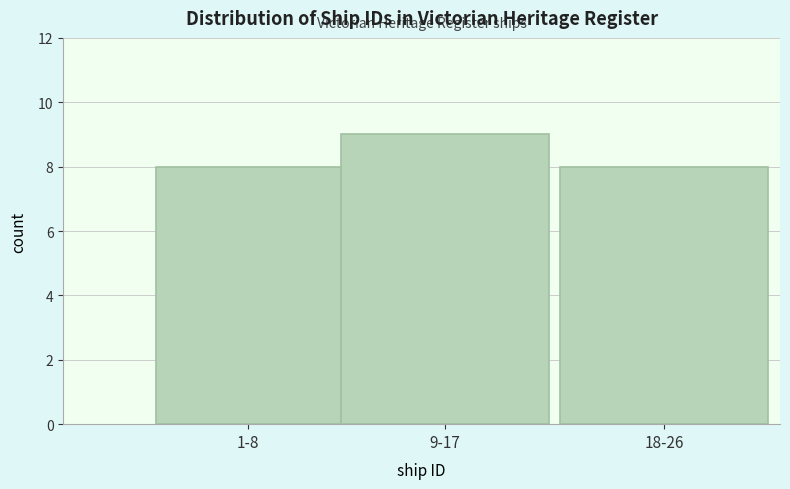

Reading left to right, transcribe all the data shown in this chart.

1-8=8	9-17=9	18-26=8